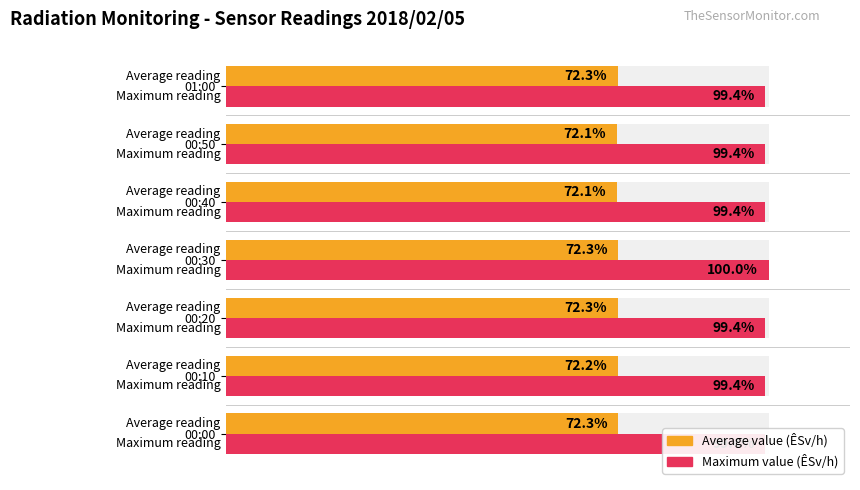

Which series has the largest range (max minus min)?

Maximum value (ÊSv/h)